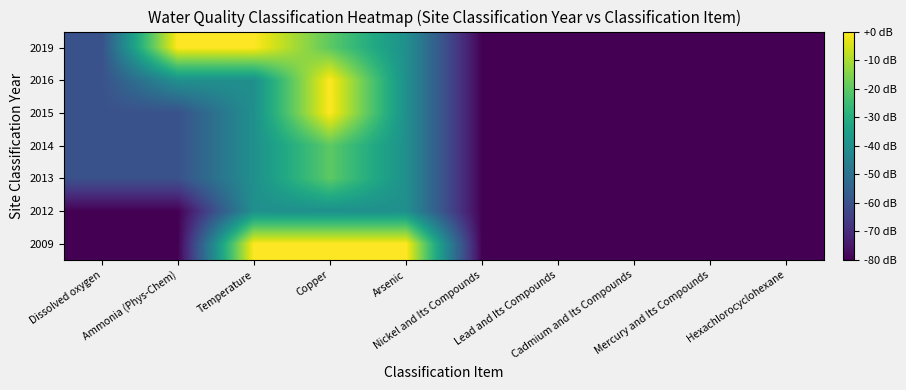

List the series in order of their peak value, highest first.

2009, 2015, 2016, 2019, 2013, 2014, 2012